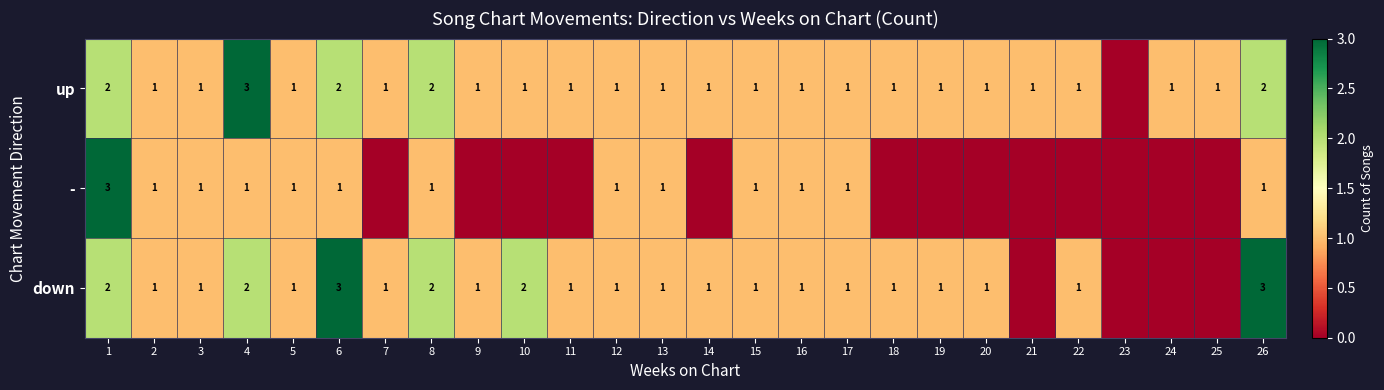

The - series shows 1 at 17. True or false?

True